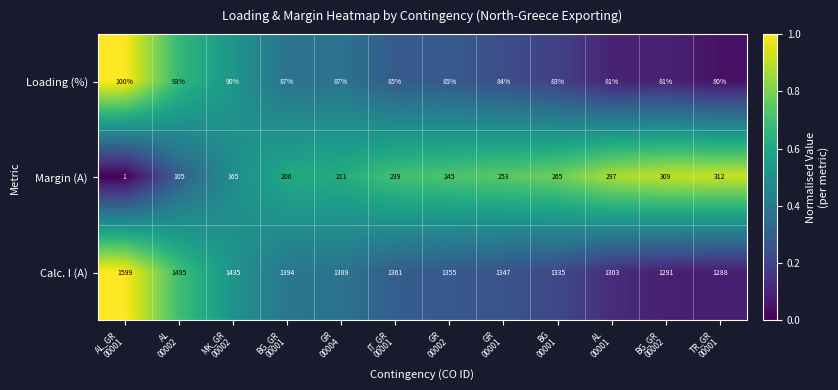

What is the average value of the Loading (%) series?

86